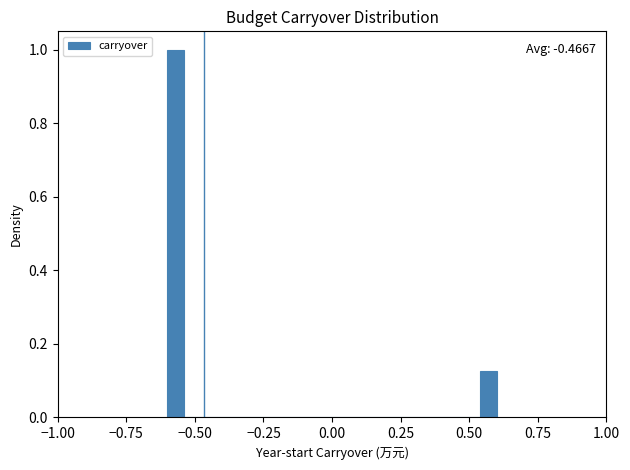

Around what value on the x-axis is the tallest bar? Give the approximate position of its centre, as read against the axis.

-0.55